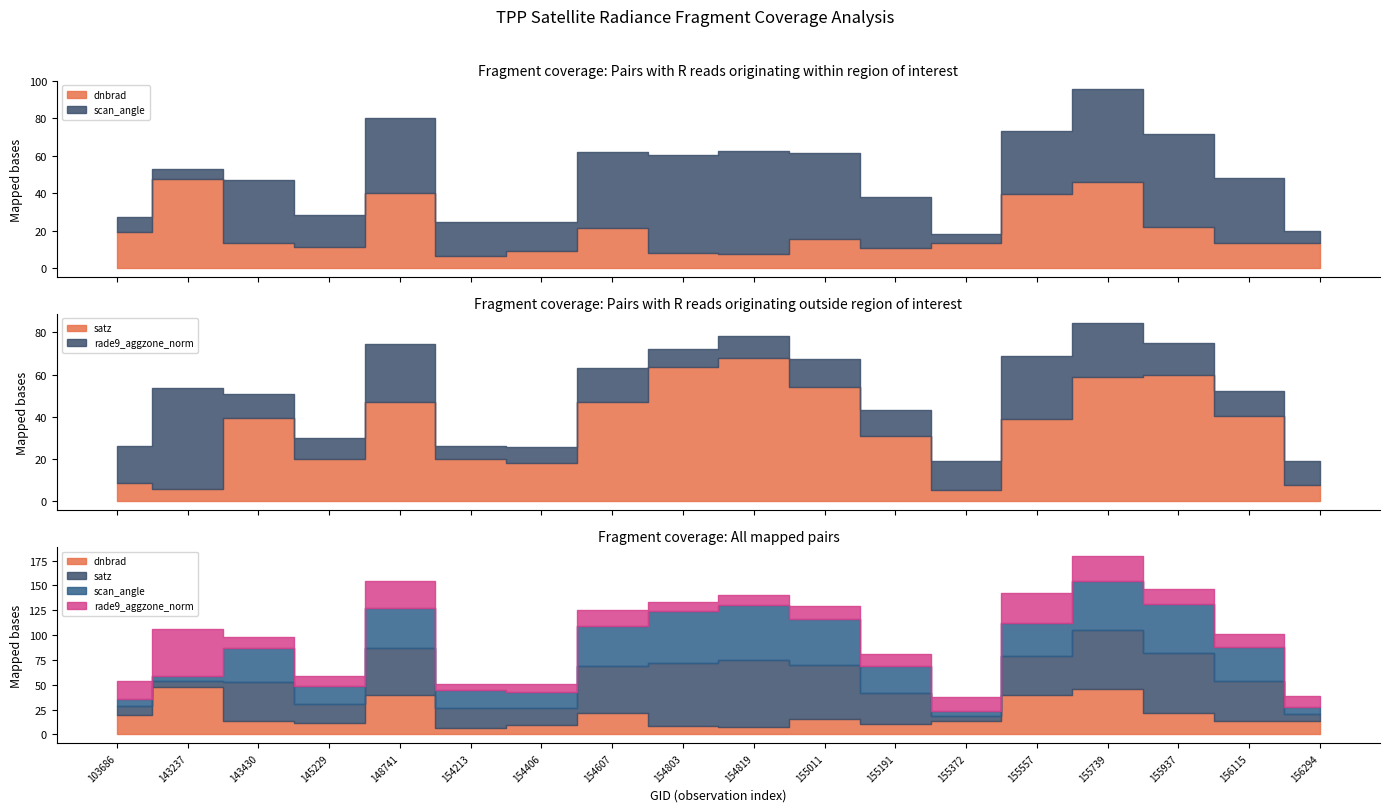

How many series are shown in this chart?

4